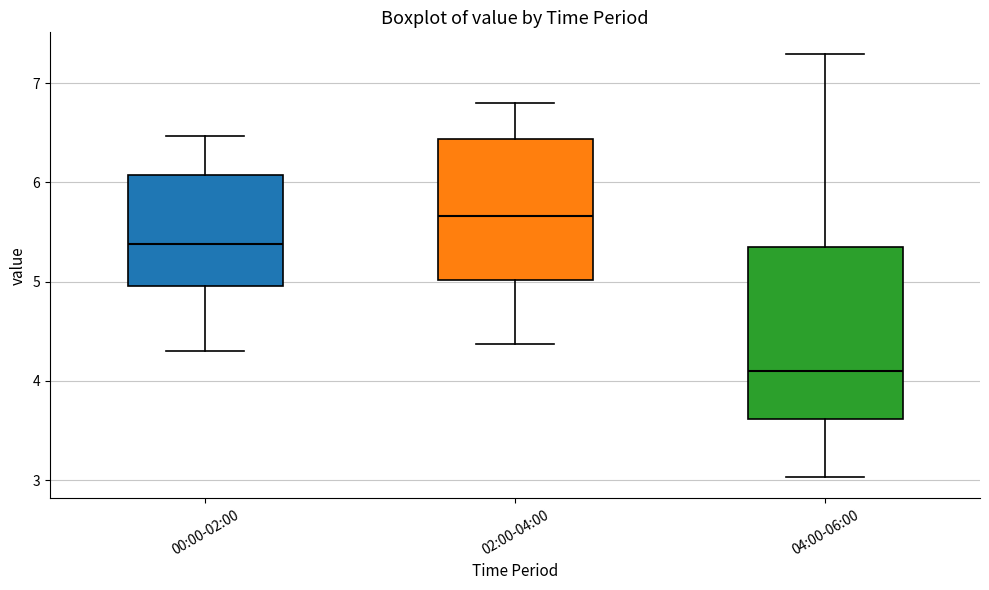

Comparing the boxes themselves (not the whiskers), which one is the tallest?

04:00-06:00